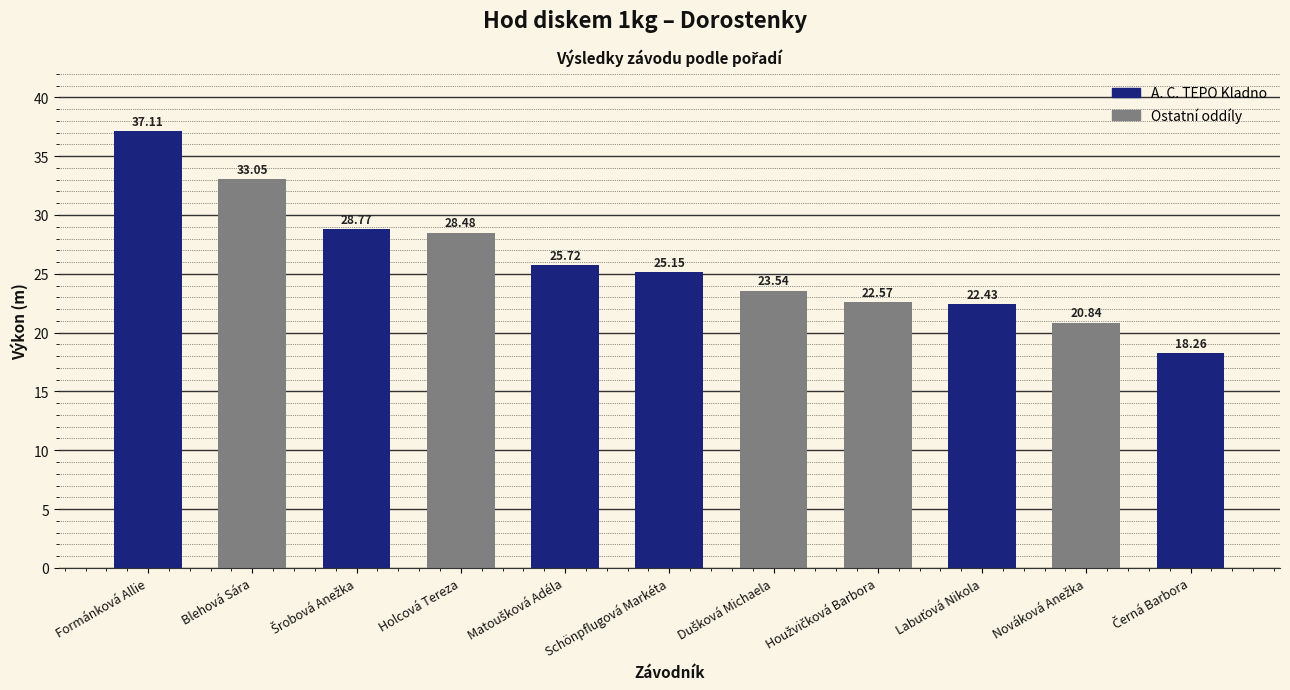

Where does the data first go above 25?

Formánková Allie